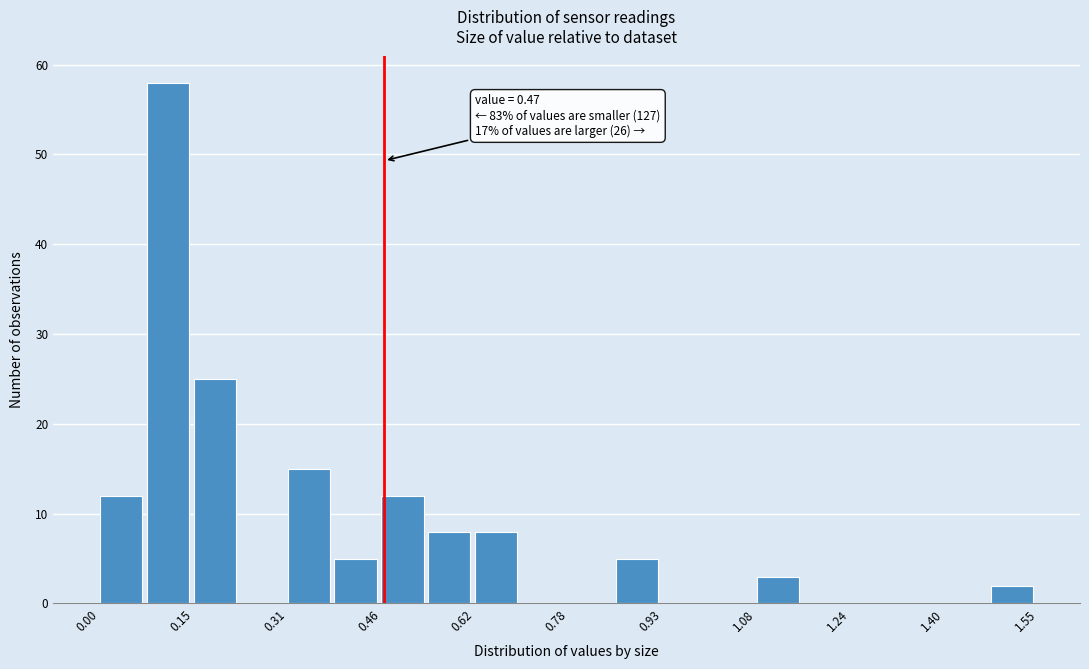

Around what value on the x-axis is the tallest bar? Give the approximate position of its centre, as read against the axis.

0.12